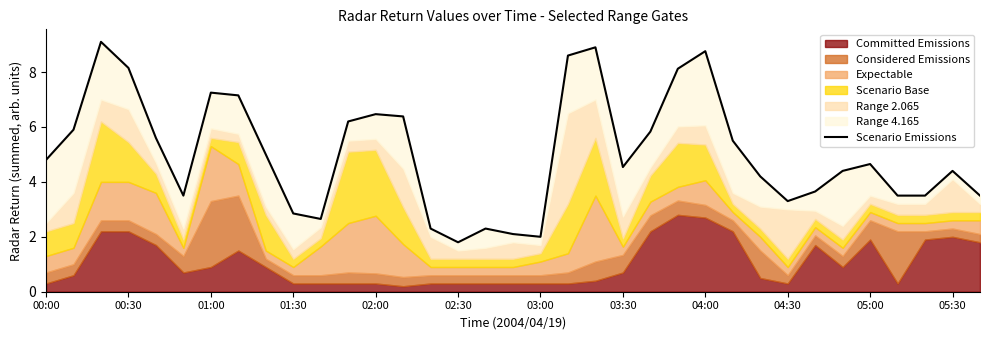

Reading left to right, transcribe all the data shown in this chart.

4.8	5.9	9.1	8.2	5.6	3.5	7.2	7.2	5.0	2.8	2.6	6.2	6.5	6.4	2.3	1.8	2.3	2.1	2.0	8.6	8.9	4.5	5.8	8.1	8.8	5.5	4.2	3.3	3.6	4.4	4.6	3.5	3.5	4.4	3.5